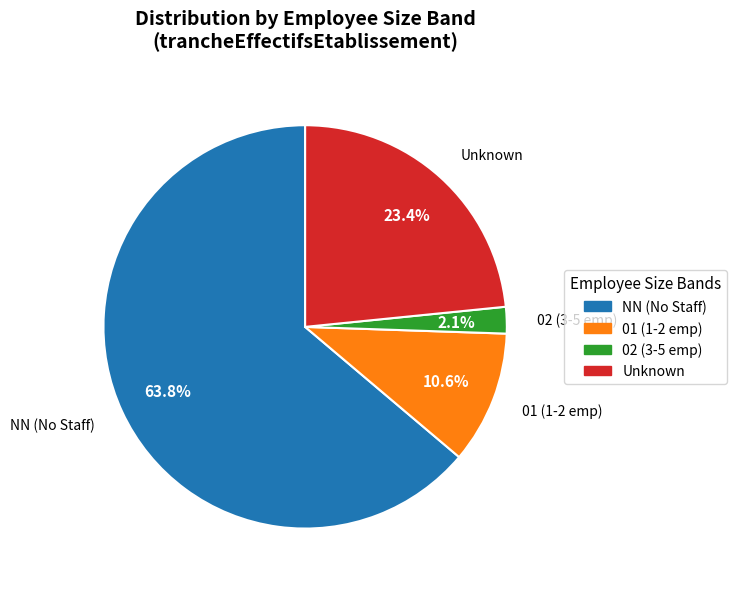

Which slice represents more than half of the pie?

NN (No Staff)